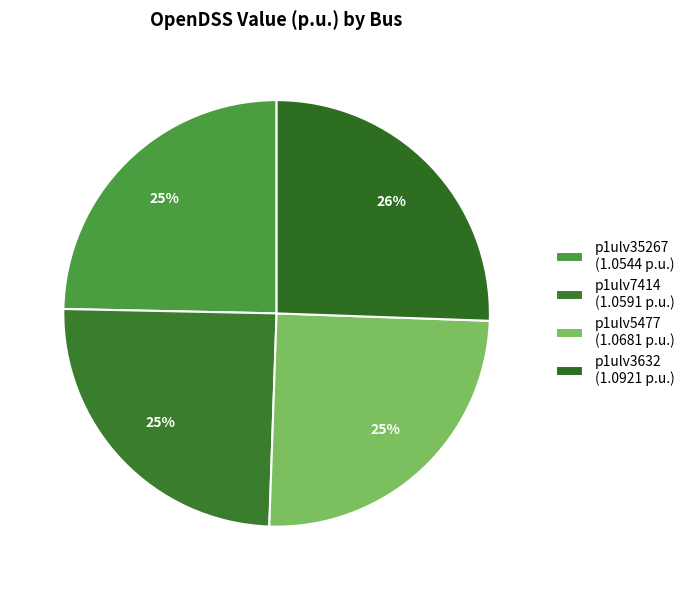

Is there a majority slice in this chart?

No